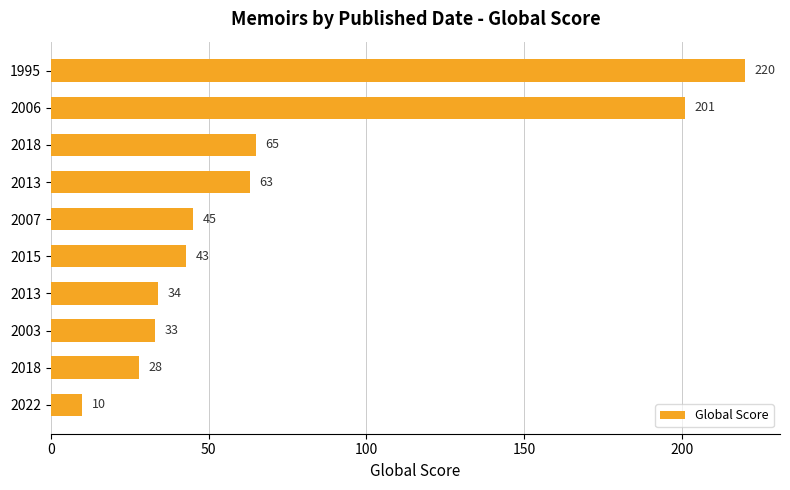

How many categories are shown in the chart?

10